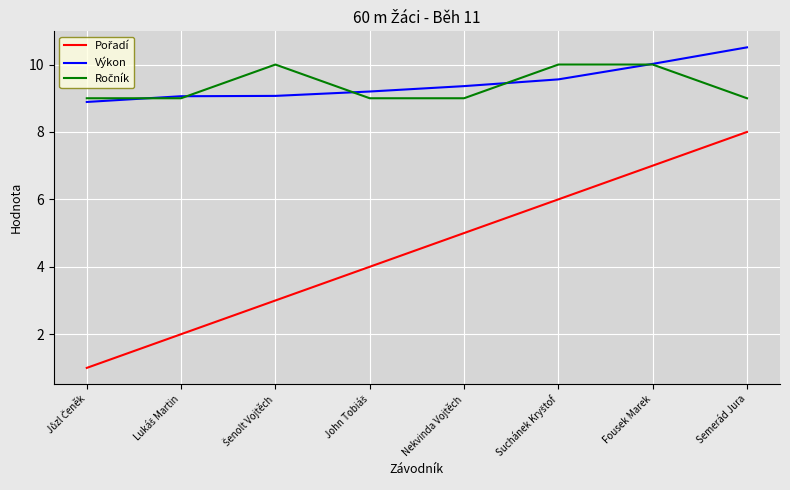

What is the difference between the highest and lowest values at Nekvinda Vojtěch?

4.4